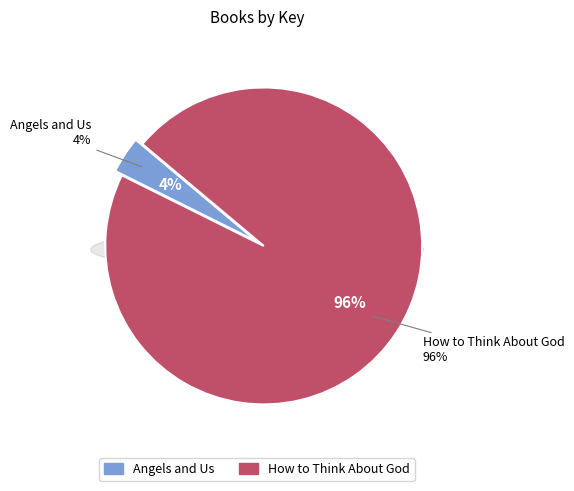

True or false: How to Think About God accounts for 86% of the total.

False